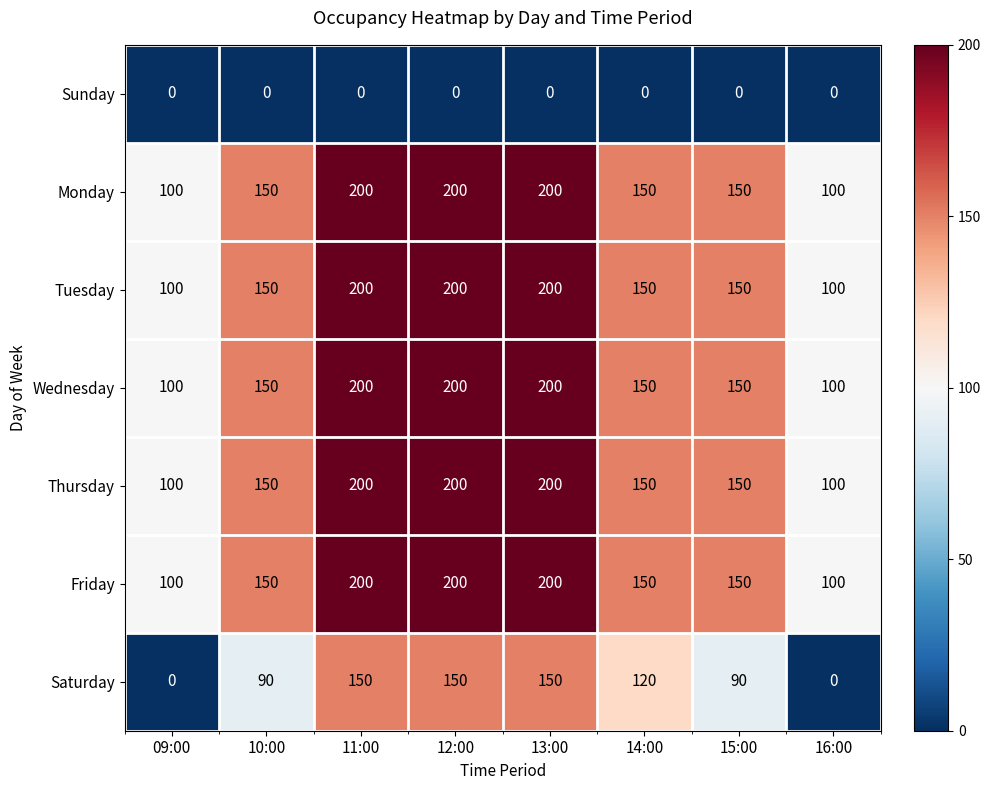

What is the sum of all Thursday values?

1250